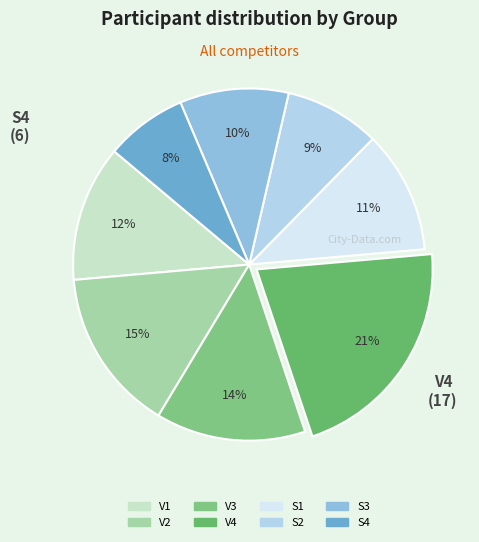

To the nearest percent, what percentage of the pie is S3?

10%